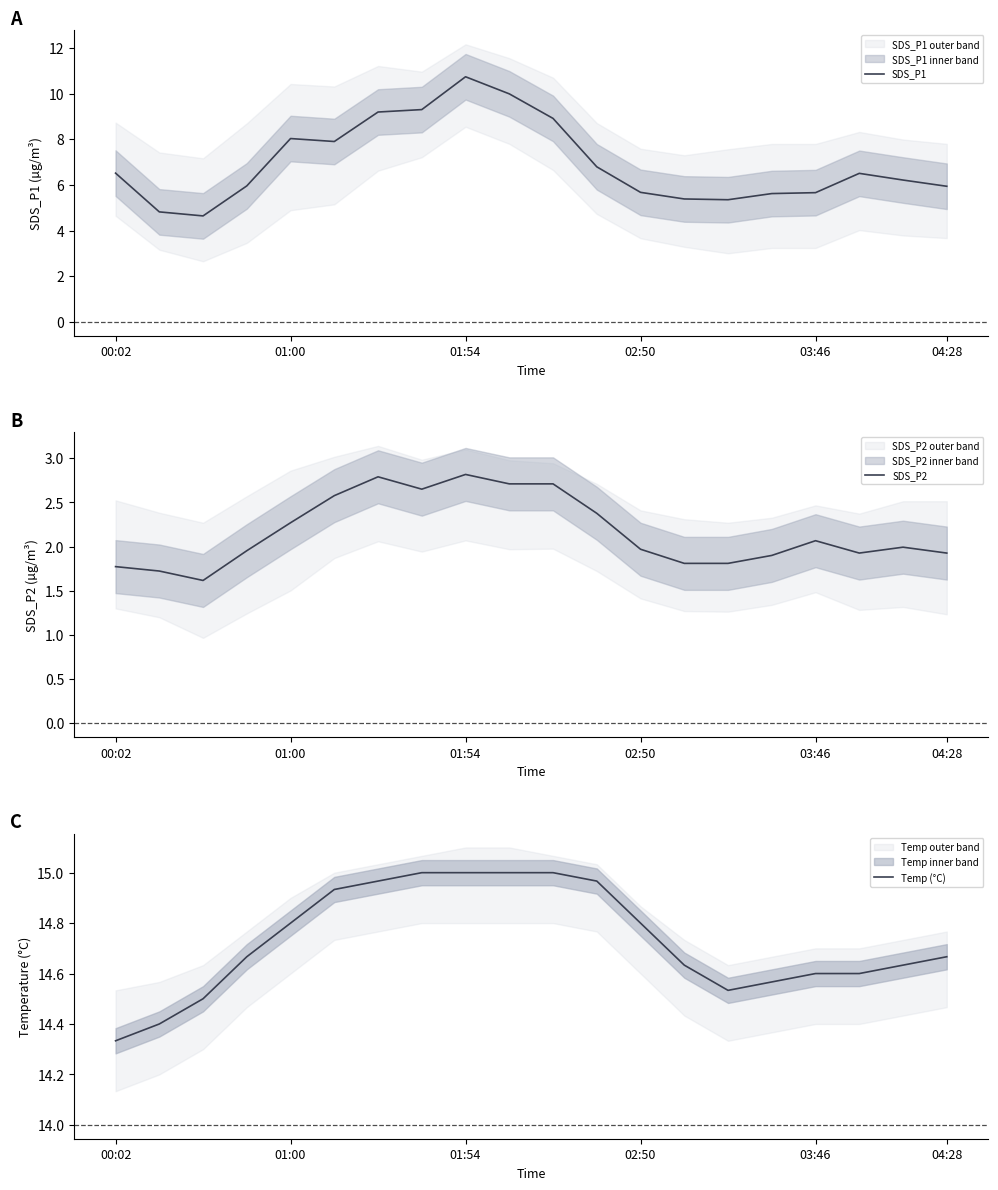

How many data points does each series have?

20